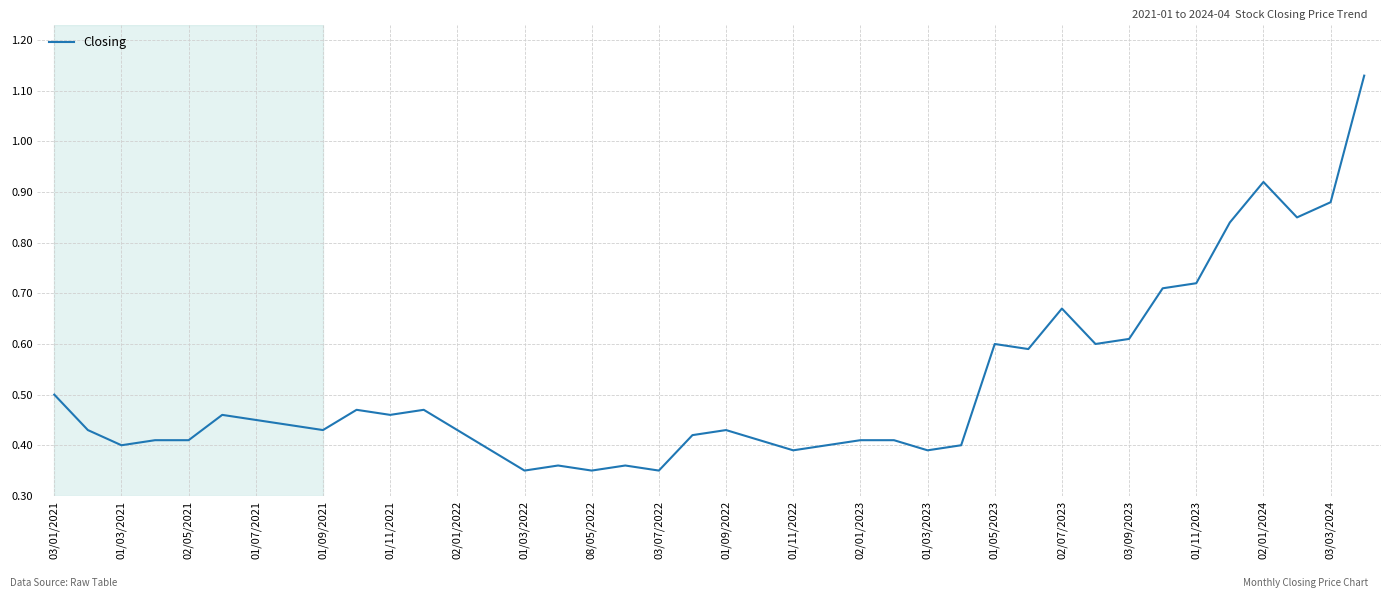

How many series are shown in this chart?

1